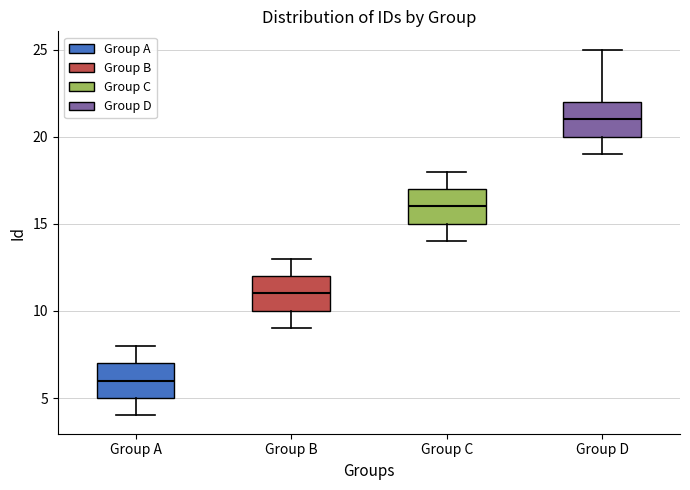

Reading left to right, transcribe this box plot: for each box, give where its median line is, the range the box spans, and where its two whiskers end, as read against the y-axis. The values are not printed on the chart, so give them approximately, as read against the axis.

Group A: median 6, box 5 to 7, whiskers 4 to 8
Group B: median 11, box 10 to 12, whiskers 9 to 13
Group C: median 16, box 15 to 17, whiskers 14 to 18
Group D: median 21, box 20 to 22, whiskers 19 to 25